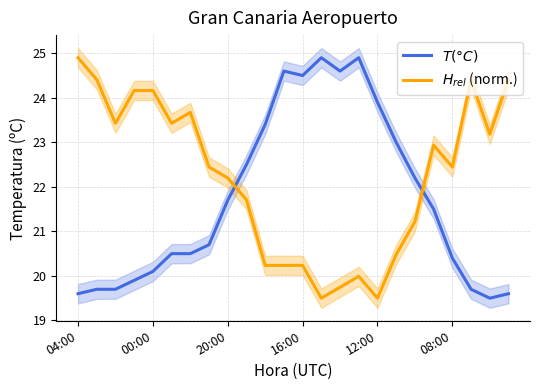

What is the difference between the highest and lowest values at 23?

4.8